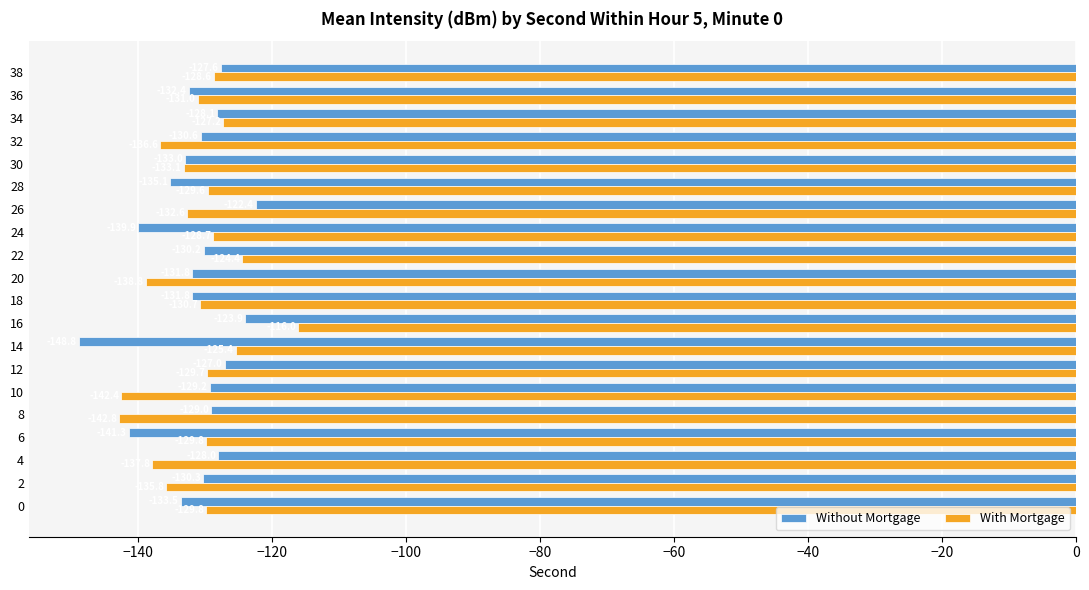

Is it true that With Mortgage equals -132.6 at 26?

True